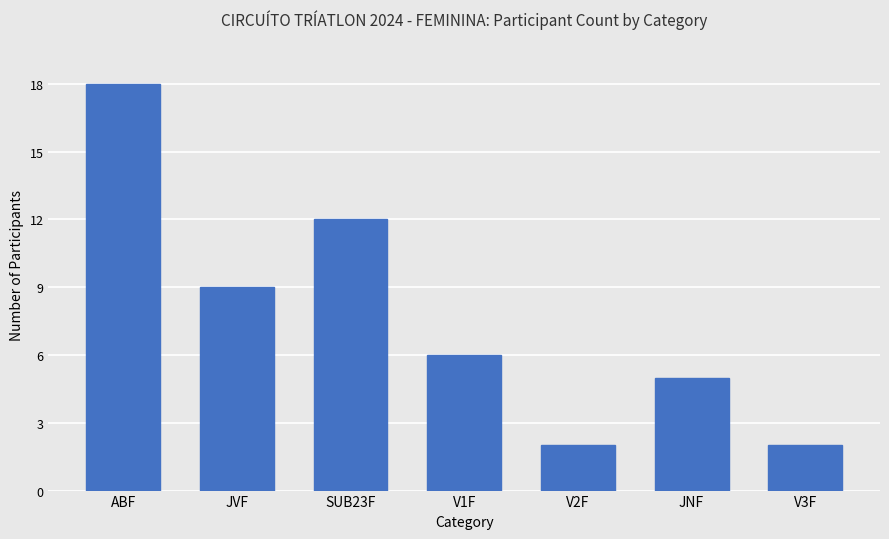

What is the change in value from SUB23F to JNF?

-7